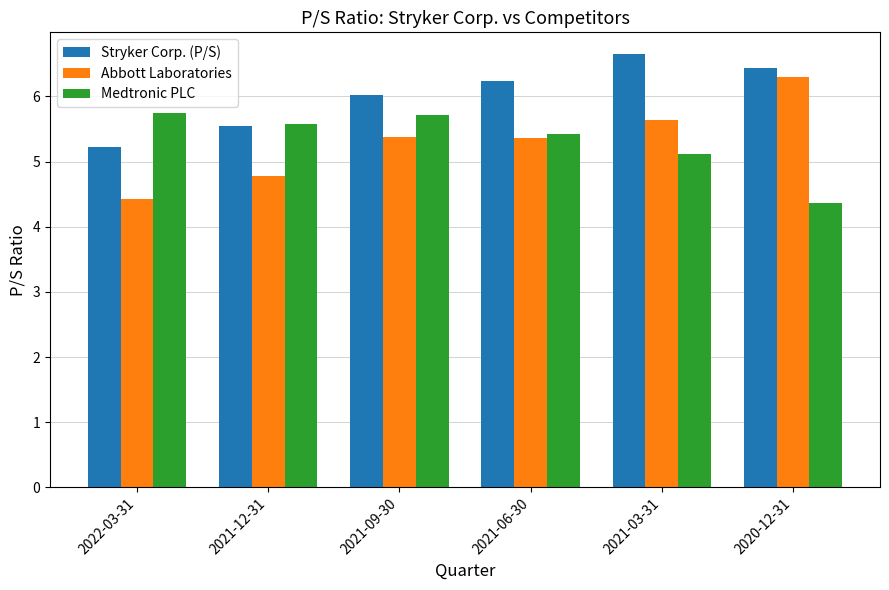

At which label does Stryker Corp. (P/S) reach its minimum?

2022-03-31